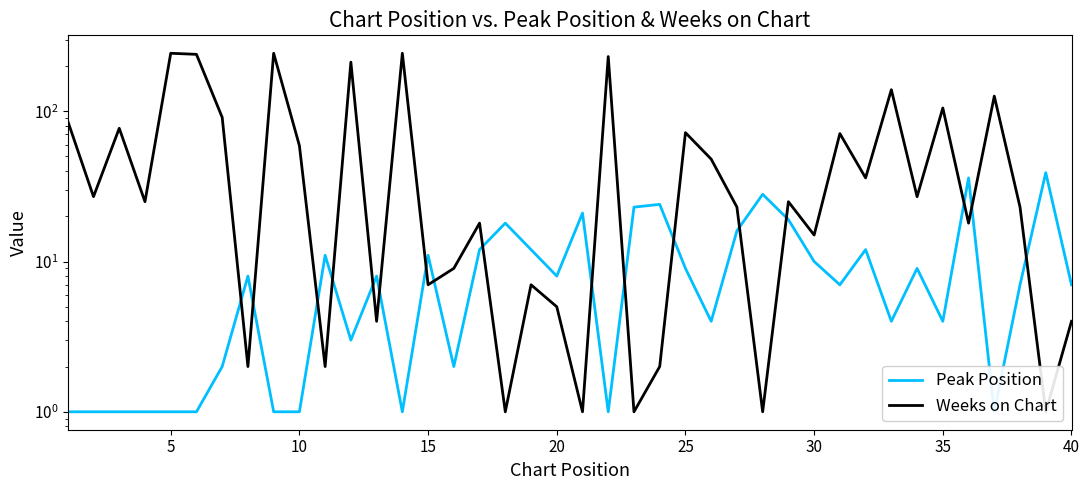

In Peak Position, how many points are higher than both neighbors (excluding endpoints)?

12